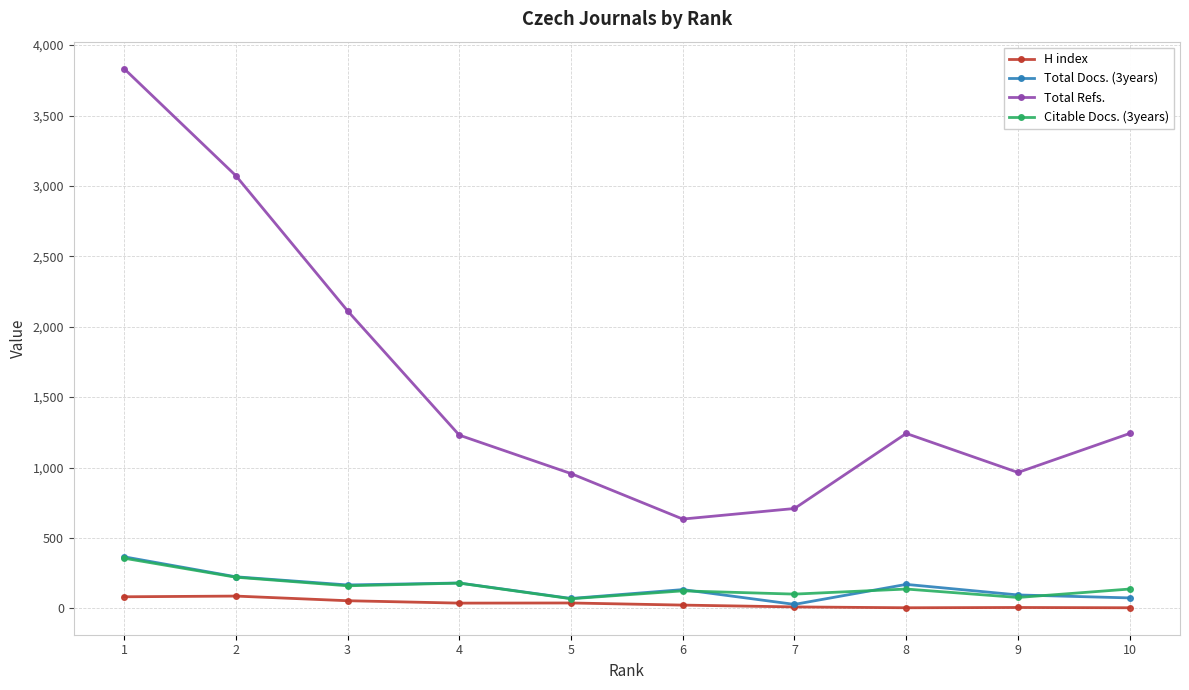

Where is the first local minimum for Total Refs.?

6